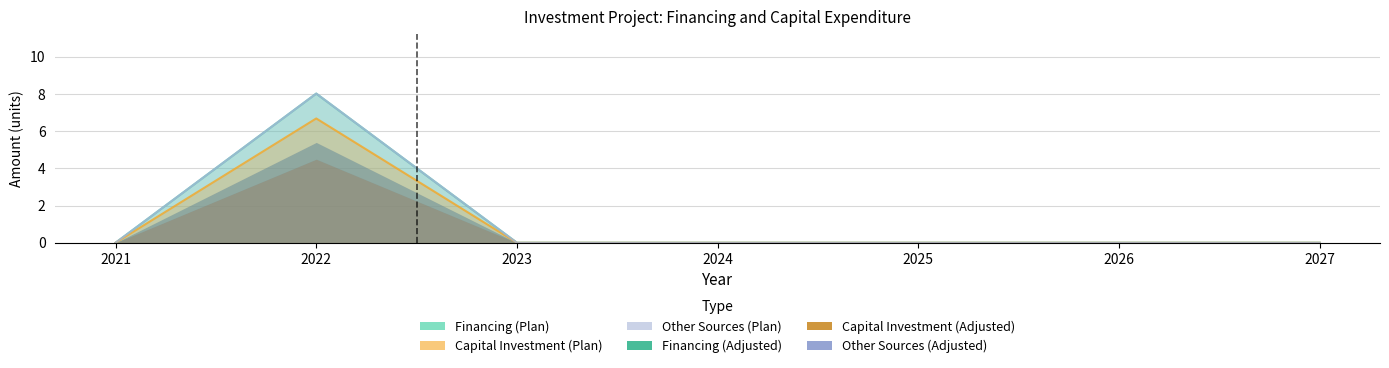

Where is Capital Investment (Plan) nearest to the value 4?

2021